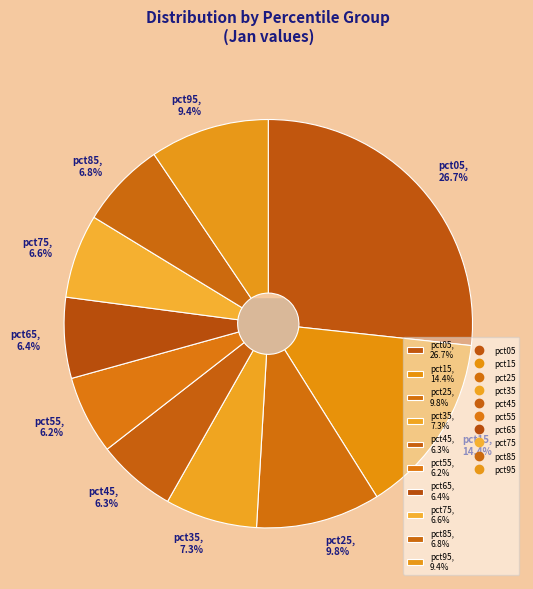

To the nearest percent, what is the combined percentage of pct95 and pct85?

16%